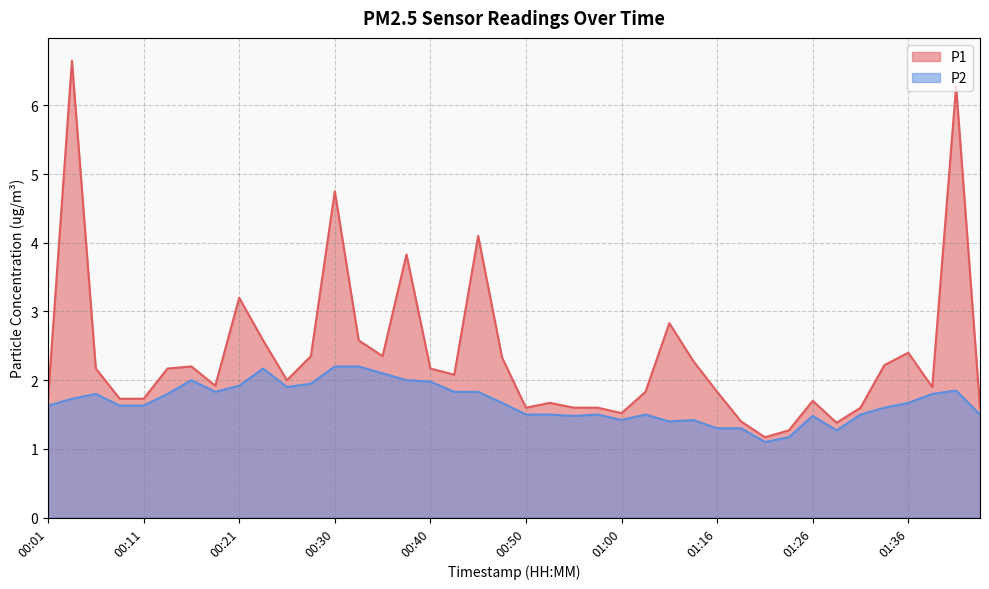

Rank the series by their maximum value, from lowest to highest.

P2, P1